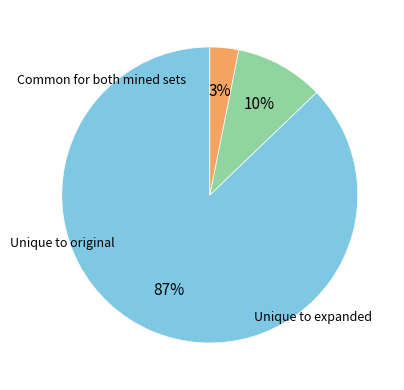

Does any single category account for the majority?

Yes